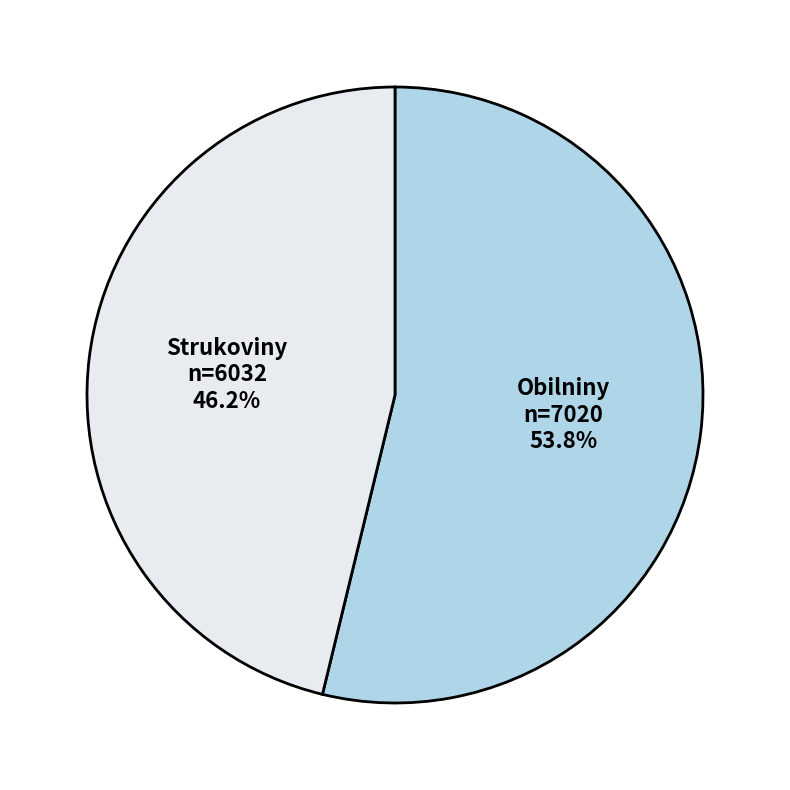

How much of the chart is everything except Strukoviny?

53.8%